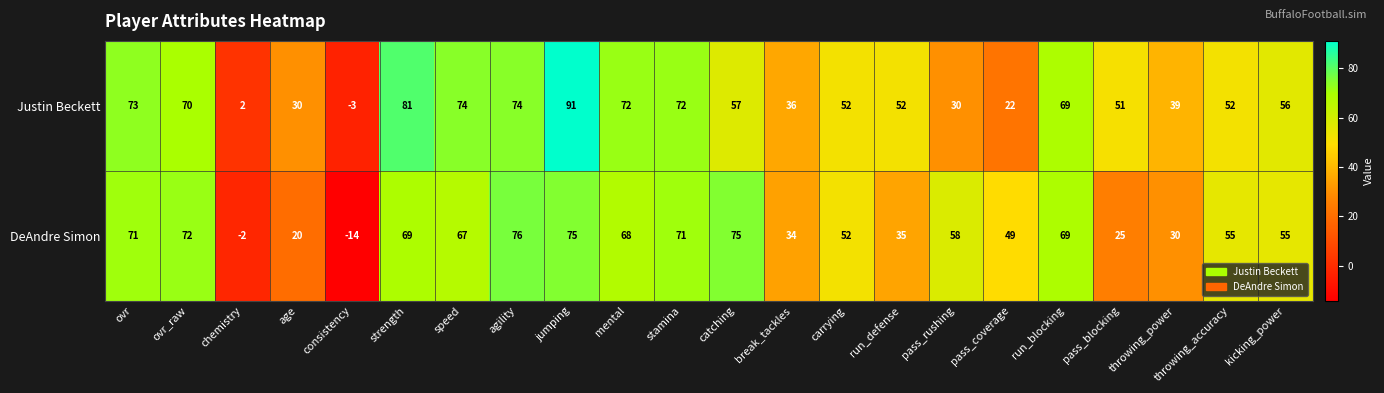

At jumping, list the series in order from smallest to largest.

DeAndre Simon, Justin Beckett